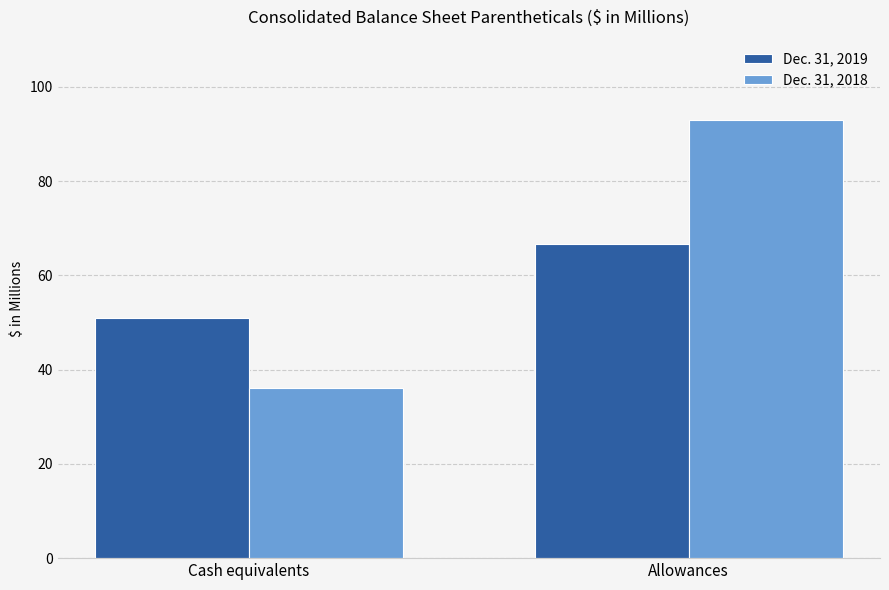

What is the difference between the maximum and minimum values in the Dec. 31, 2018 series?

56.8